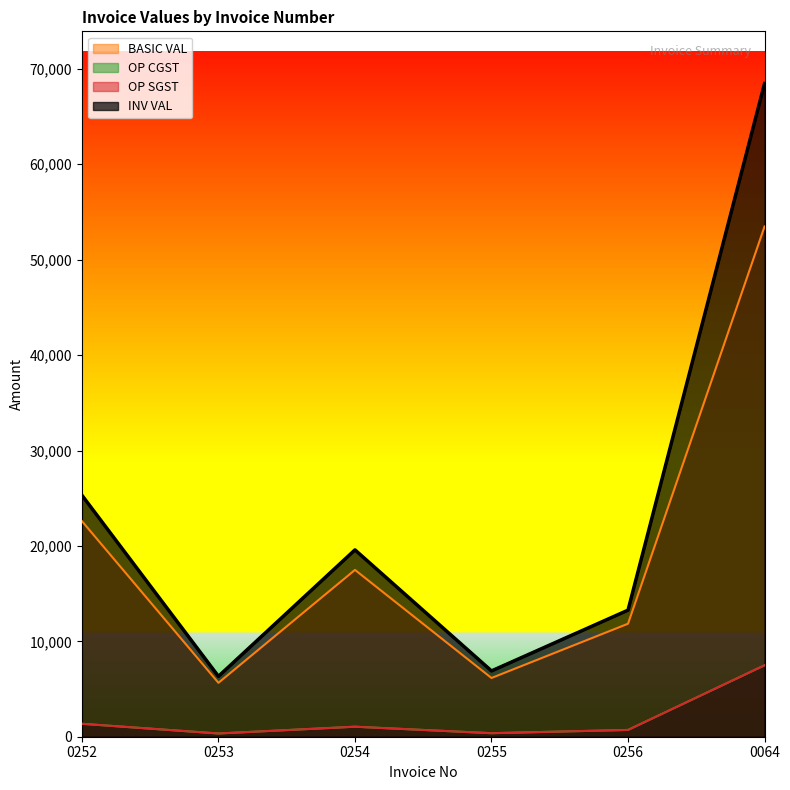

True or false: INV VAL has a value of 25312.0 at 0252.

True